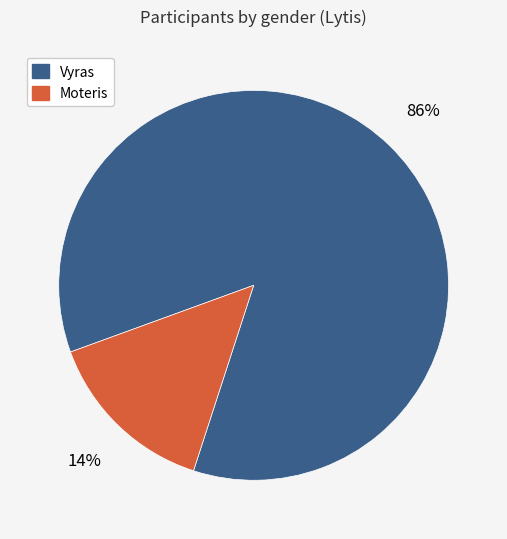

Is it true that Moteris is 14% of the pie?

True